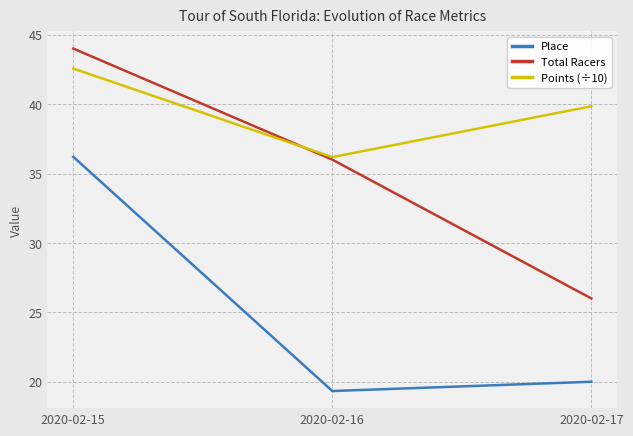

What are all the series names shown in the legend?

Place, Total Racers, Points (÷10)